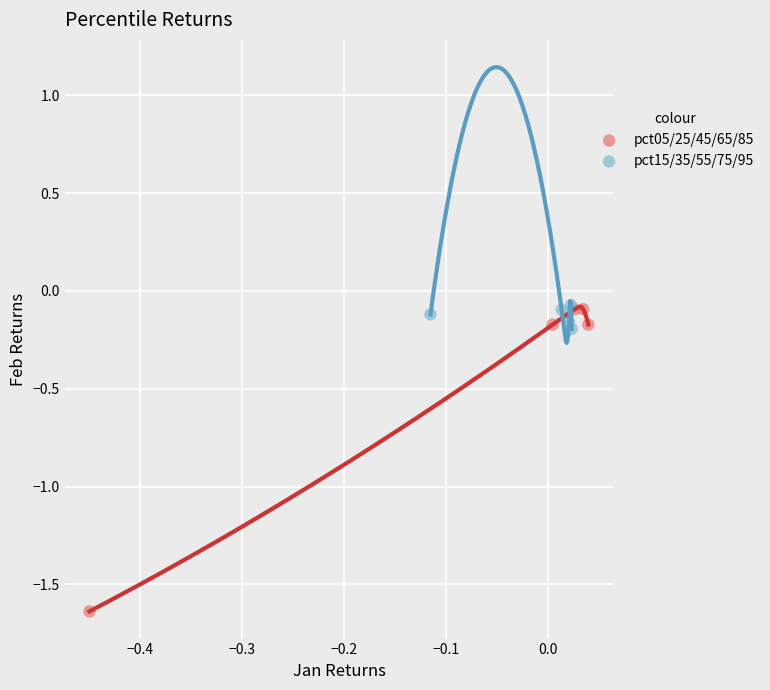

Which series has the widest spread of Y values?

pct05/25/45/65/85